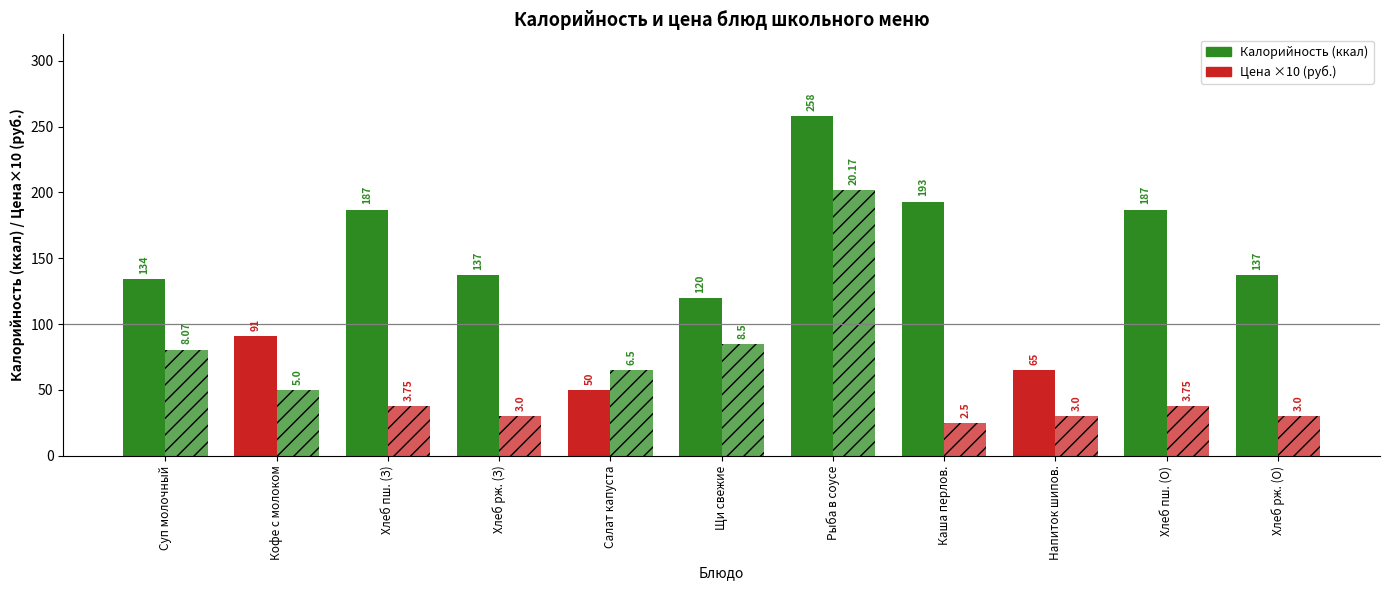

What is the greatest value displayed?

258.0